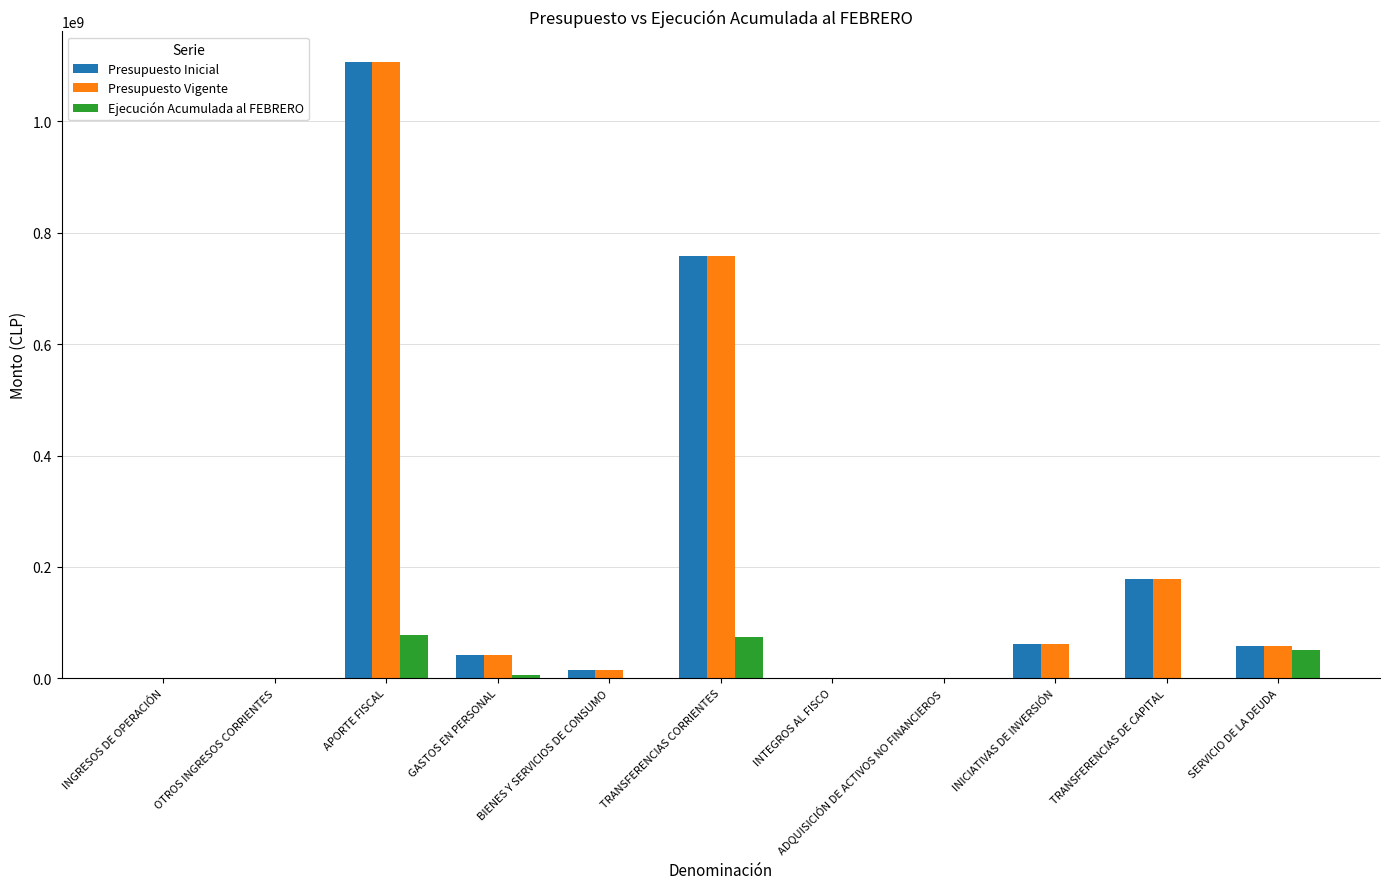

The value of Ejecución Acumulada al FEBRERO at APORTE FISCAL is 78284107. True or false?

True